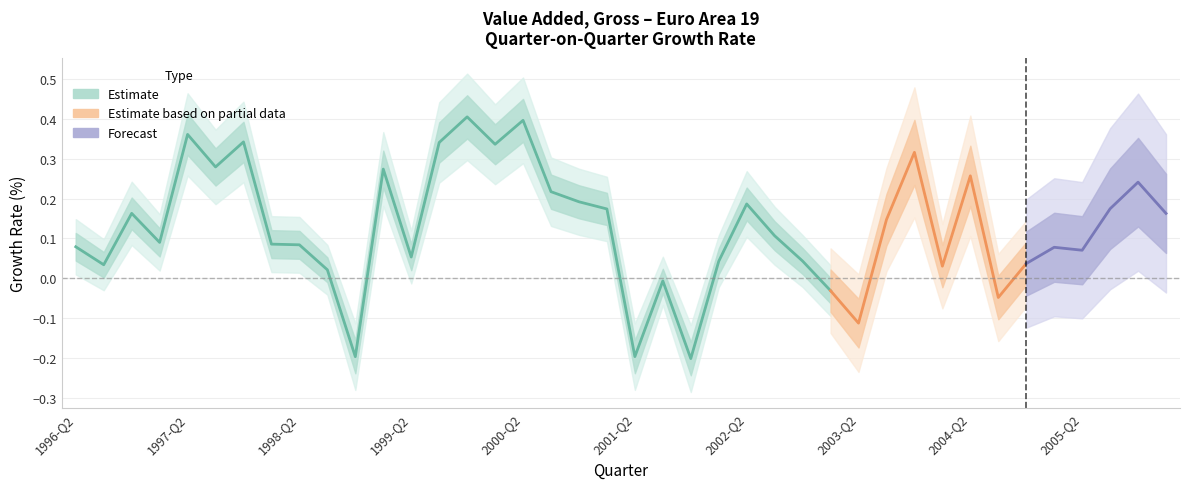

True or false: the data has more than 2 interior local peaks.

True